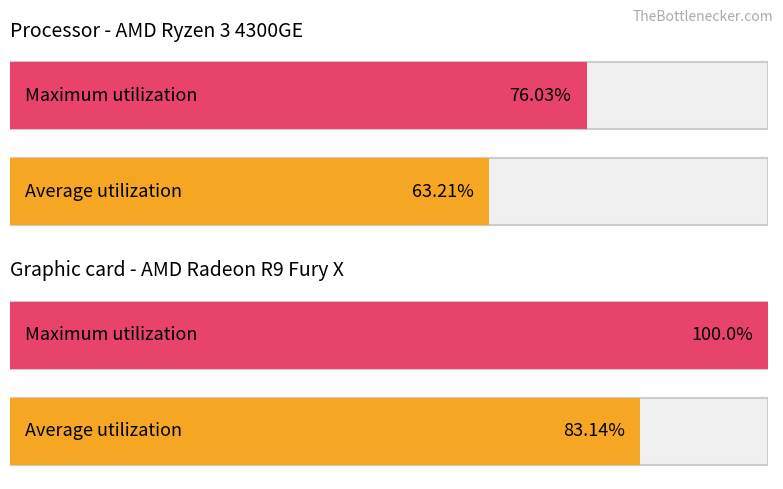

Between 9 and 7, which is larger?

9